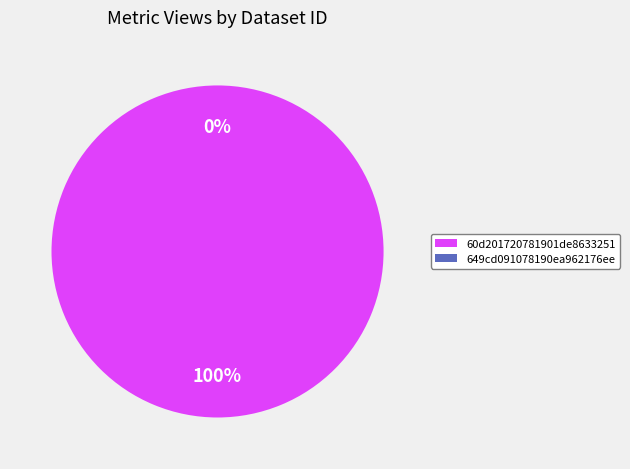

What is the smallest slice in the pie chart?

649cd091078190ea962176ee